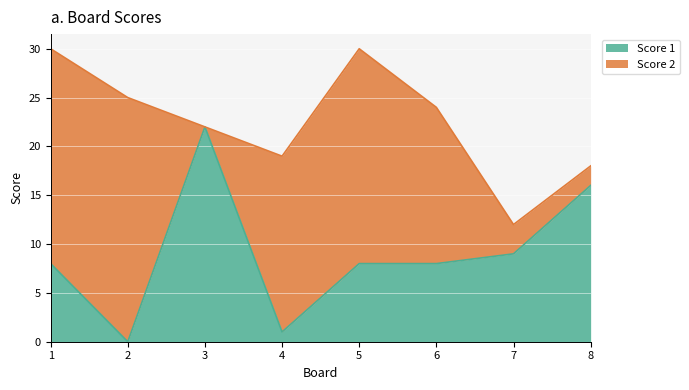

The chart shows a value of 1 at 4. True or false?

True